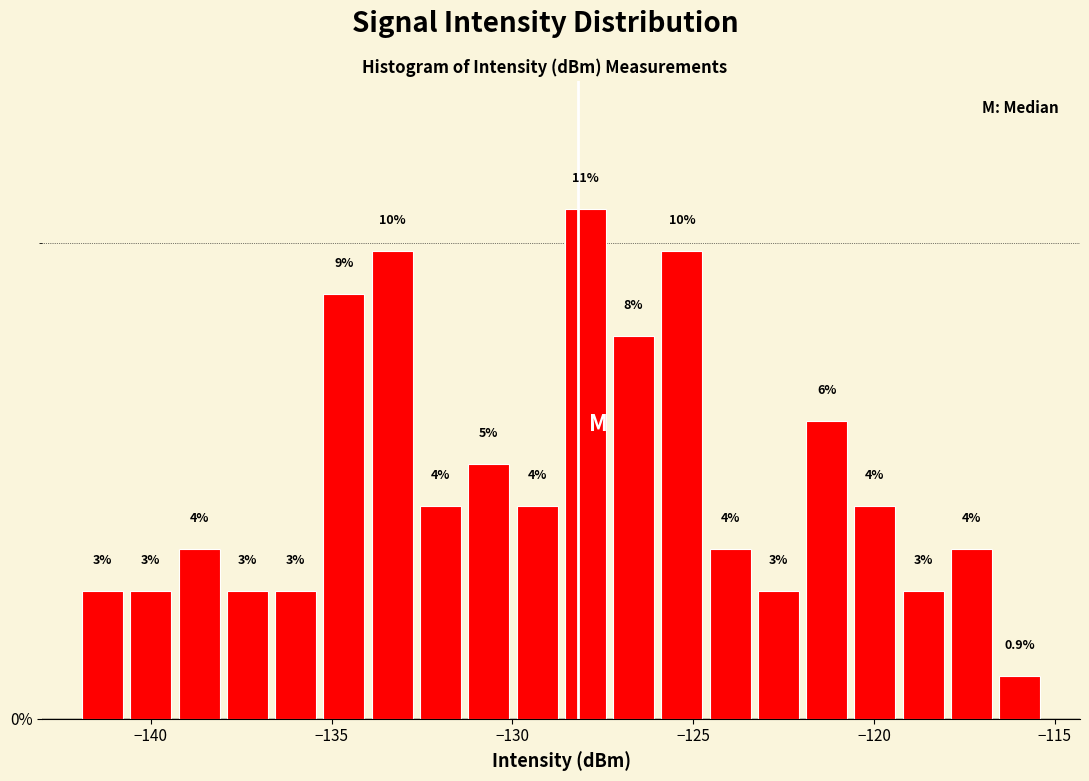

Around what value on the x-axis is the tallest bar? Give the approximate position of its centre, as read against the axis.

-128.0